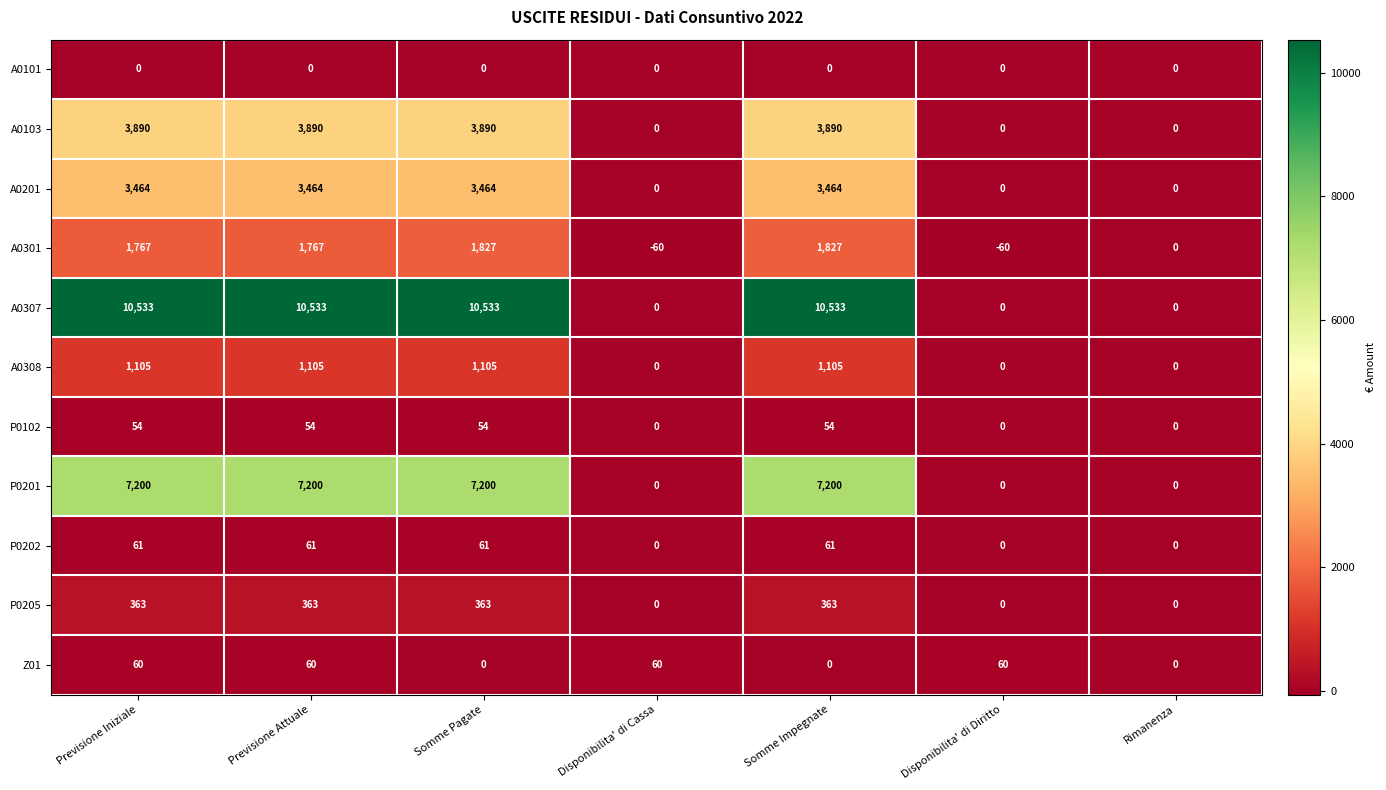

Which series has the largest range (max minus min)?

A0307